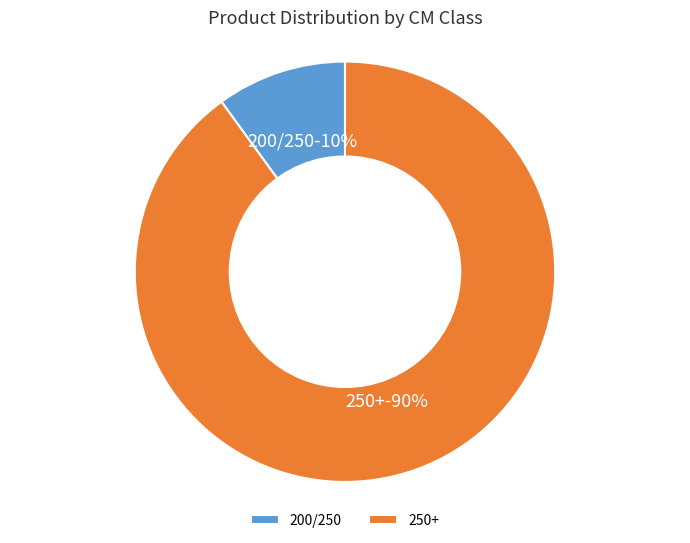

To the nearest percent, what is the difference between the 200/250 and 250+ slice percentages?

80%